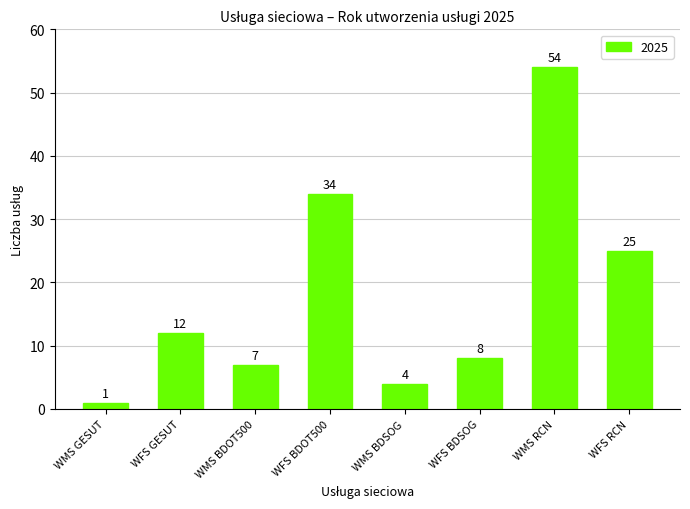

At which category does the chart reach its peak across all series?

WMS RCN